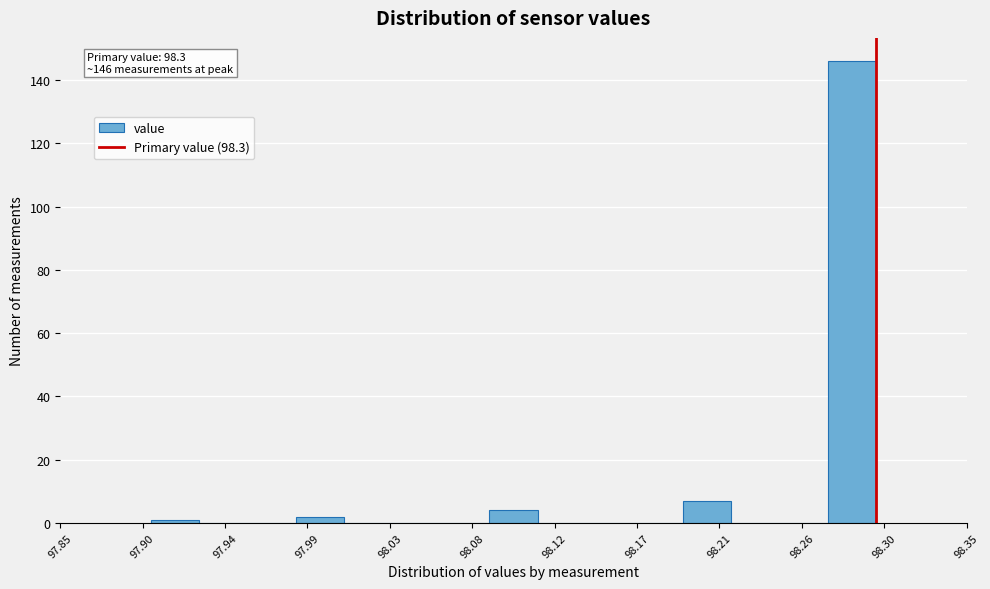

Over which range of the x-axis is the bar tallest?

98.275 to 98.300